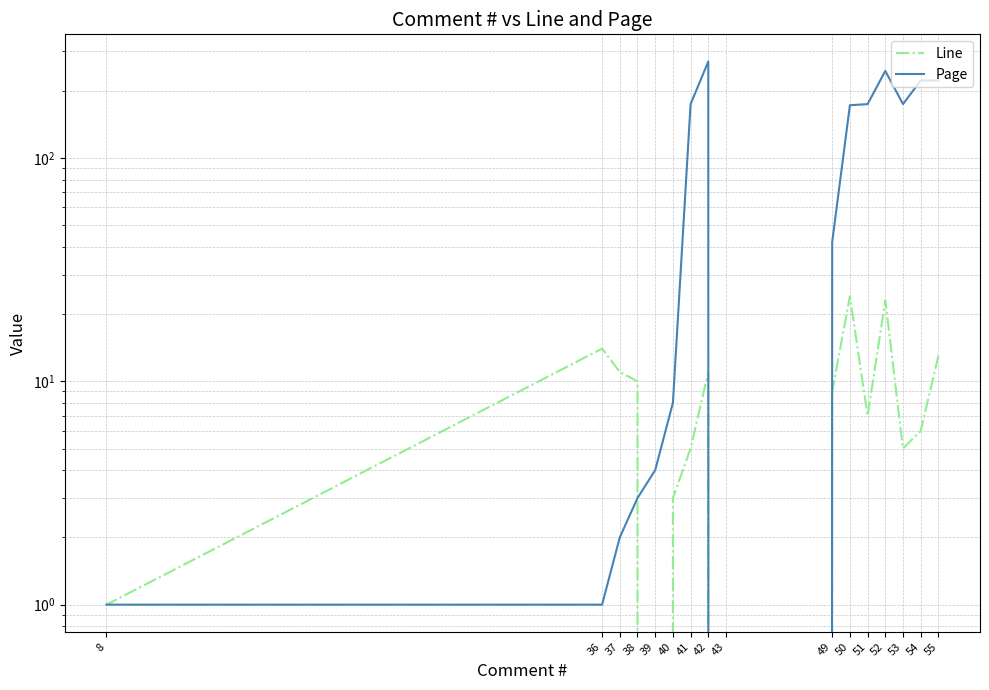

Rank the series by their maximum value, from highest to lowest.

Page, Line